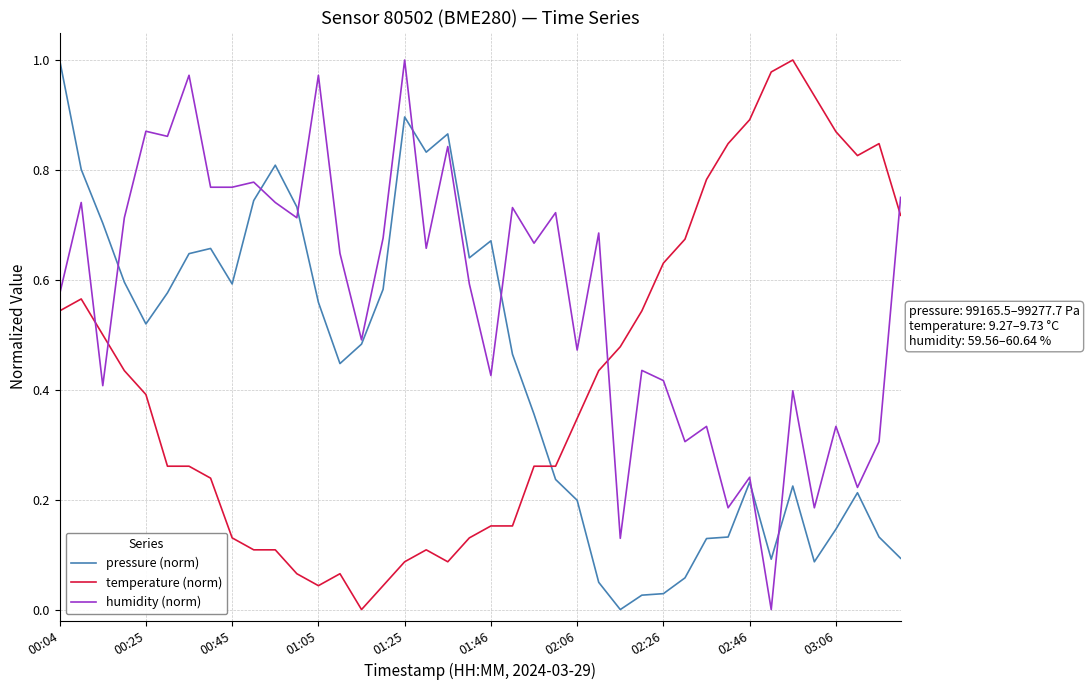

After their last crossing, which series has the higher values: pressure (norm) or temperature (norm)?

temperature (norm)